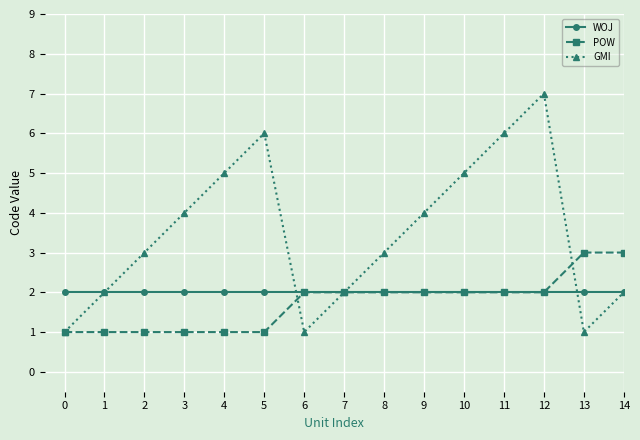

How many lines are shown in the chart?

3